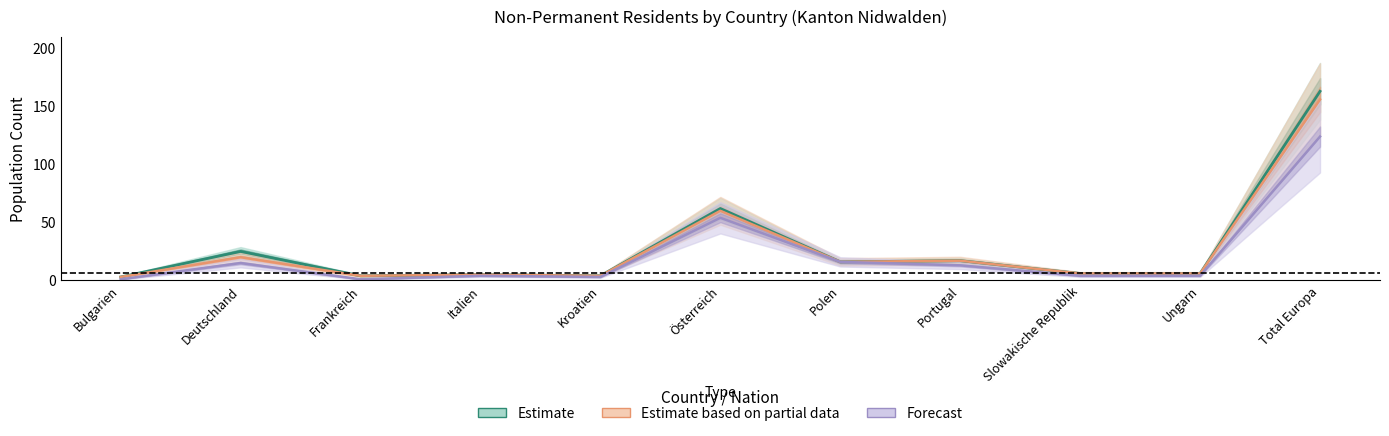

Reading left to right, extract all data points from this chart.

18-65 Jahre Total: Bulgarien=3	Deutschland=20	Frankreich=4	Italien=5	Kroatien=4	Österreich=60	Polen=16	Portugal=17	Slowakische Republik=6	Ungarn=6	Total Europa=156
18-65 Jahre Männer: Bulgarien=1	Deutschland=15	Frankreich=1	Italien=4	Kroatien=3	Österreich=54	Polen=16	Portugal=13	Slowakische Republik=4	Ungarn=4	Total Europa=124
Gesamt-total: Bulgarien=3	Deutschland=25	Frankreich=4	Italien=5	Kroatien=4	Österreich=62	Polen=16	Portugal=17	Slowakische Republik=6	Ungarn=6	Total Europa=163